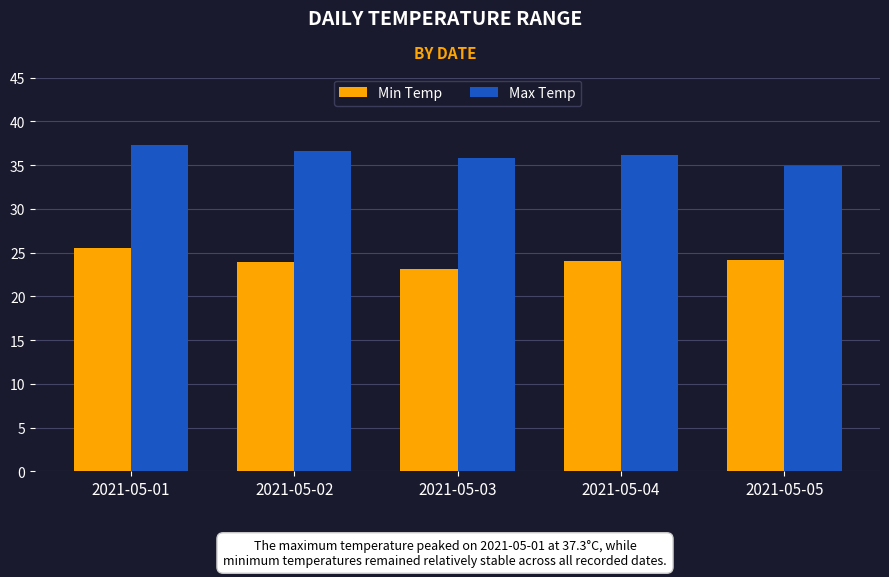

What is the highest value of the Min Temp series?

25.5